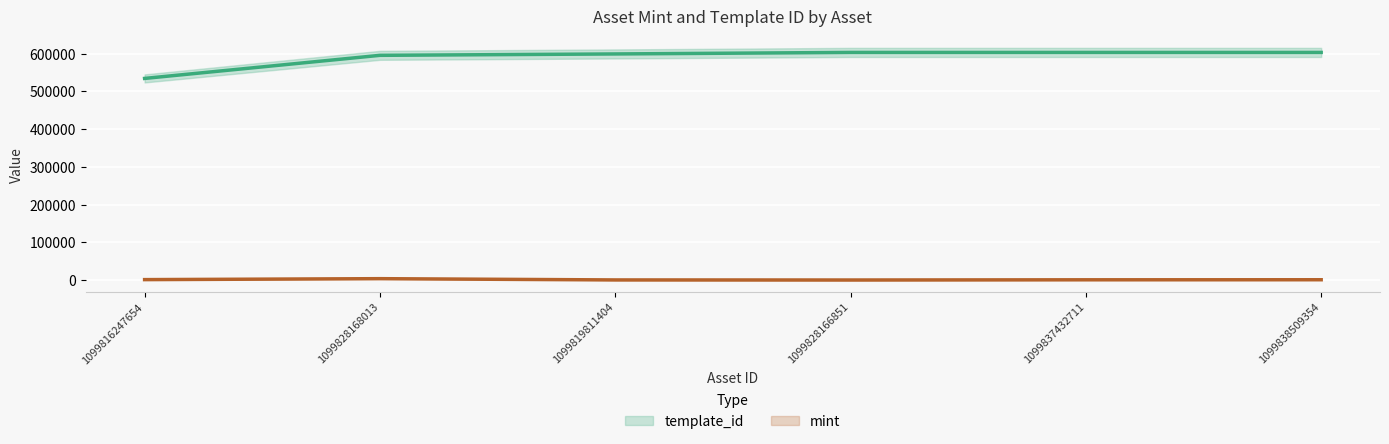

Is the value of mint at 1099828168013 greater than the value of template_id at 1099816247654?

No